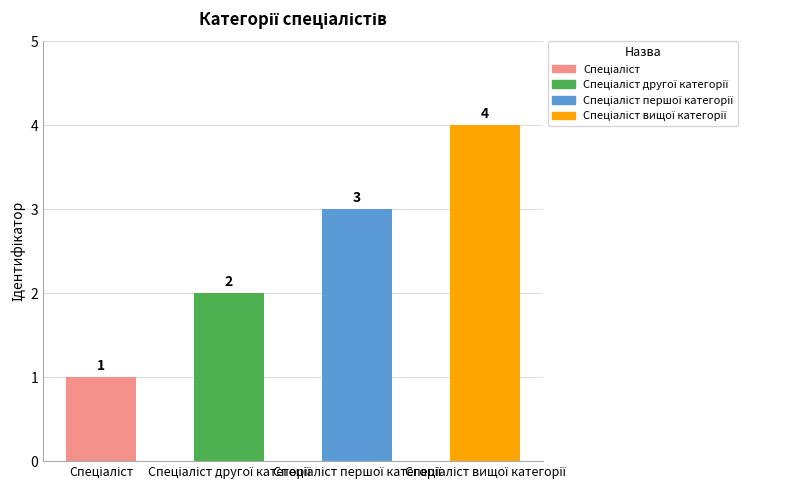

What is the value of the 4th bar from the left?

4